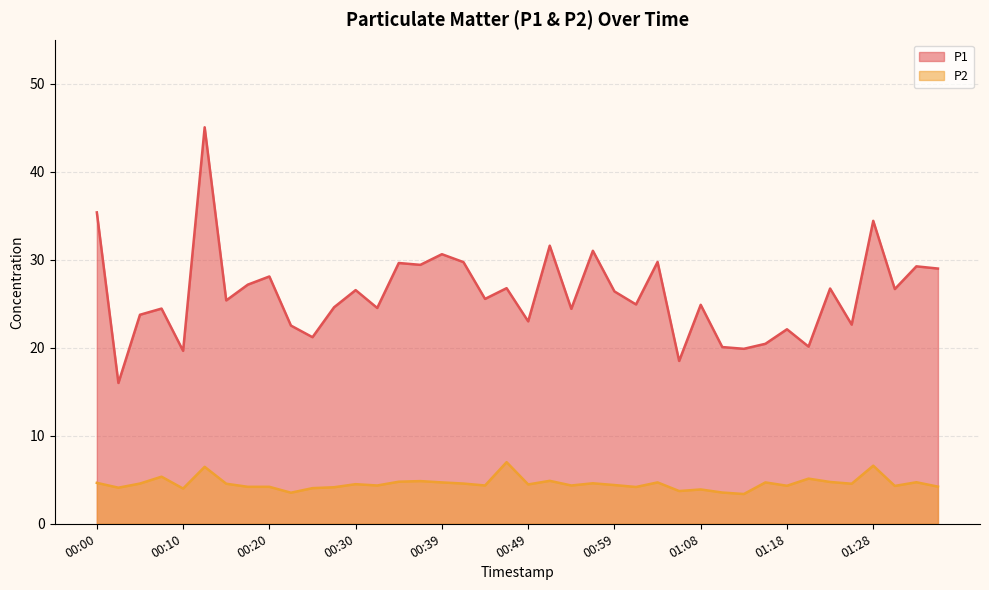

What is the label of the 25th point from the left?

00:59